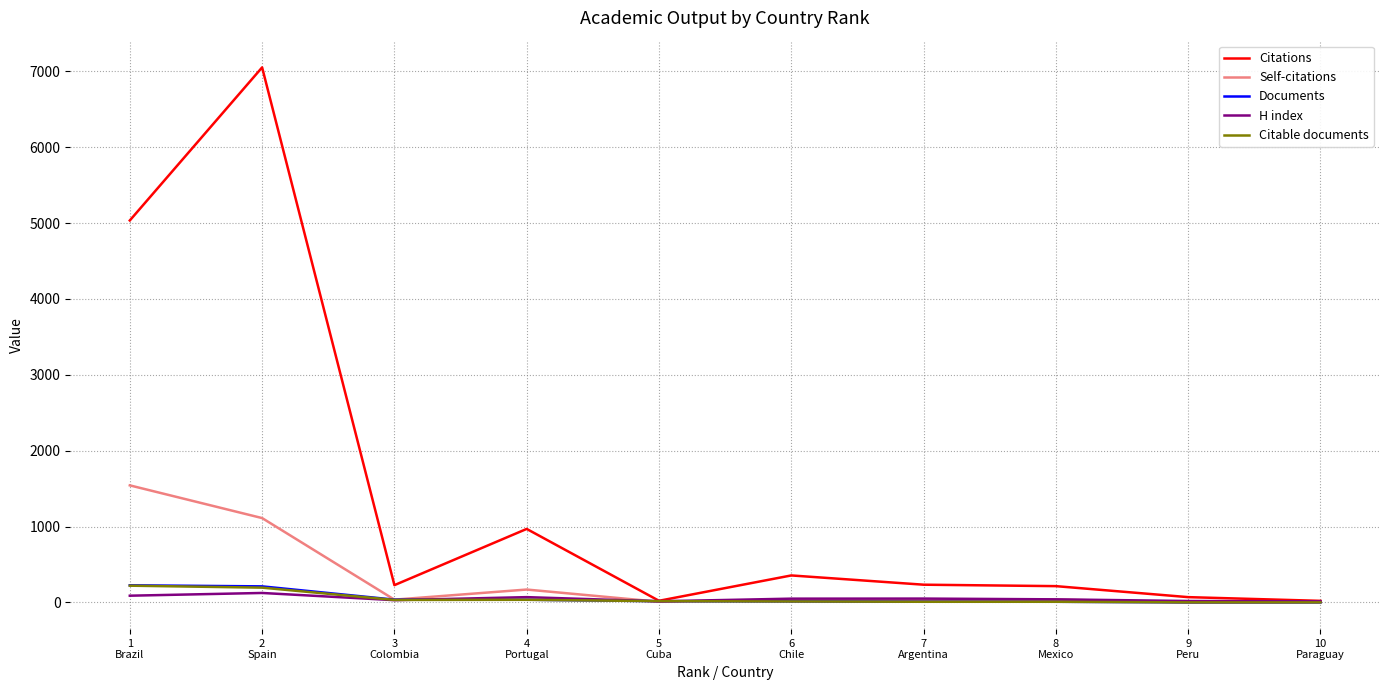

What is the maximum value for Citations?

7051